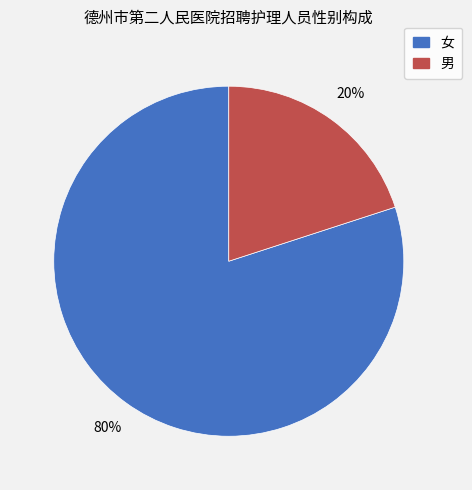

Do 男 and 女 together represent more than half of the pie?

Yes